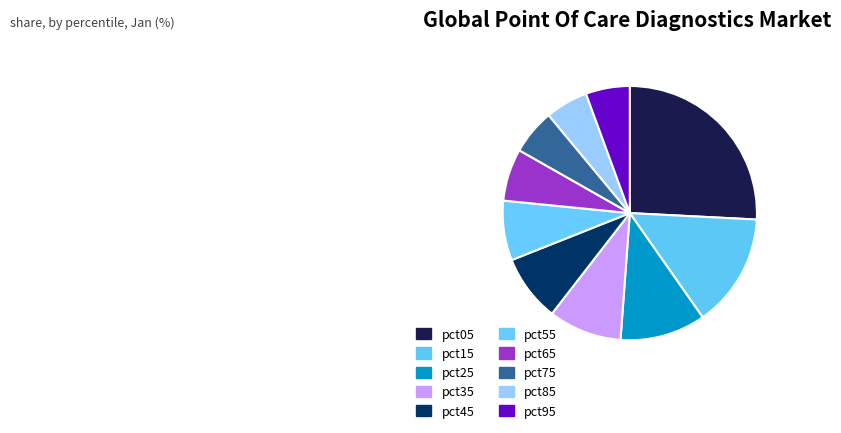

How many segments does this pie chart have?

10